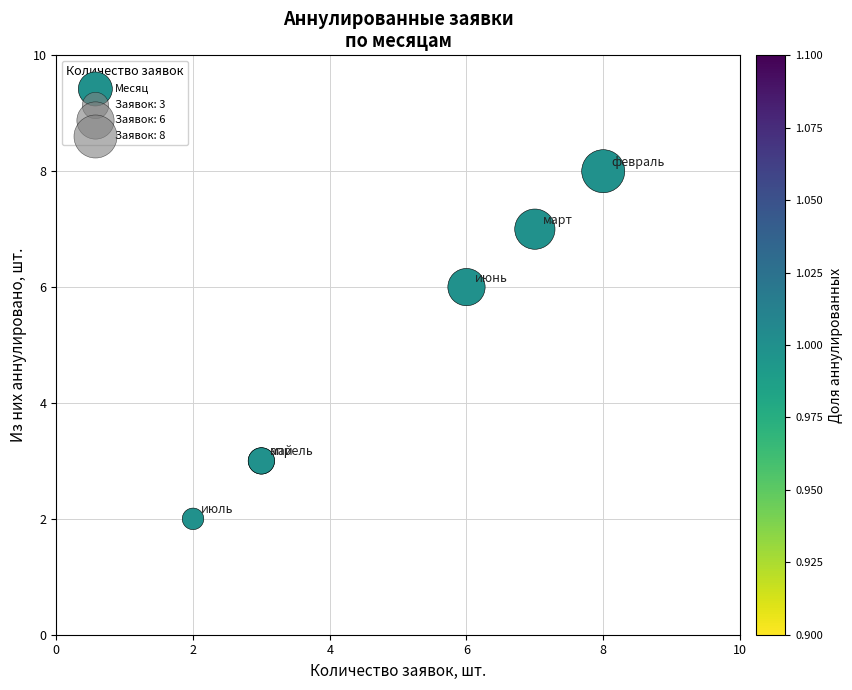

What Y value in the scatter plot is closest to 5?

6